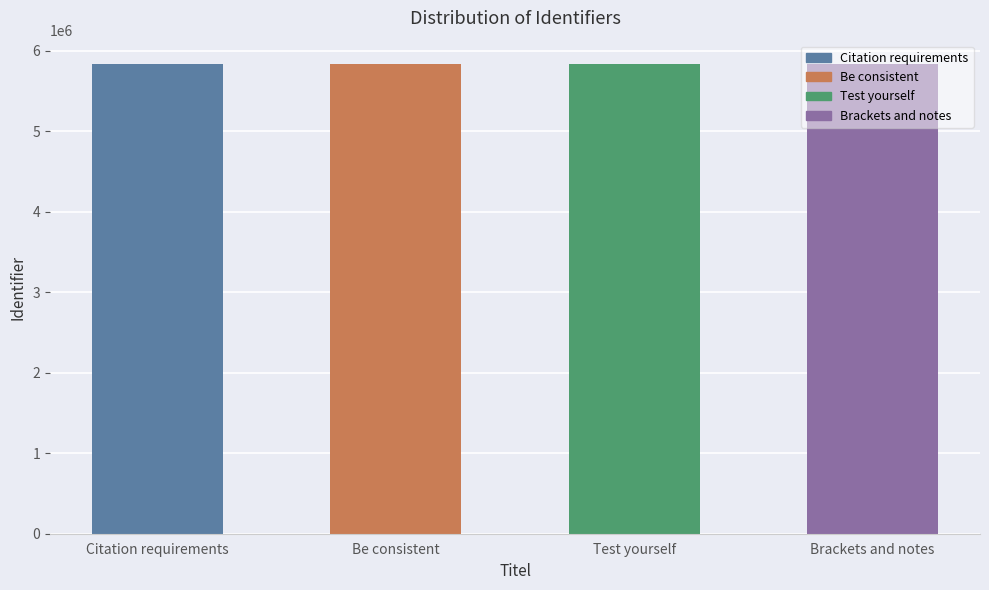

What is the label of the 3rd bar from the left?

Test yourself